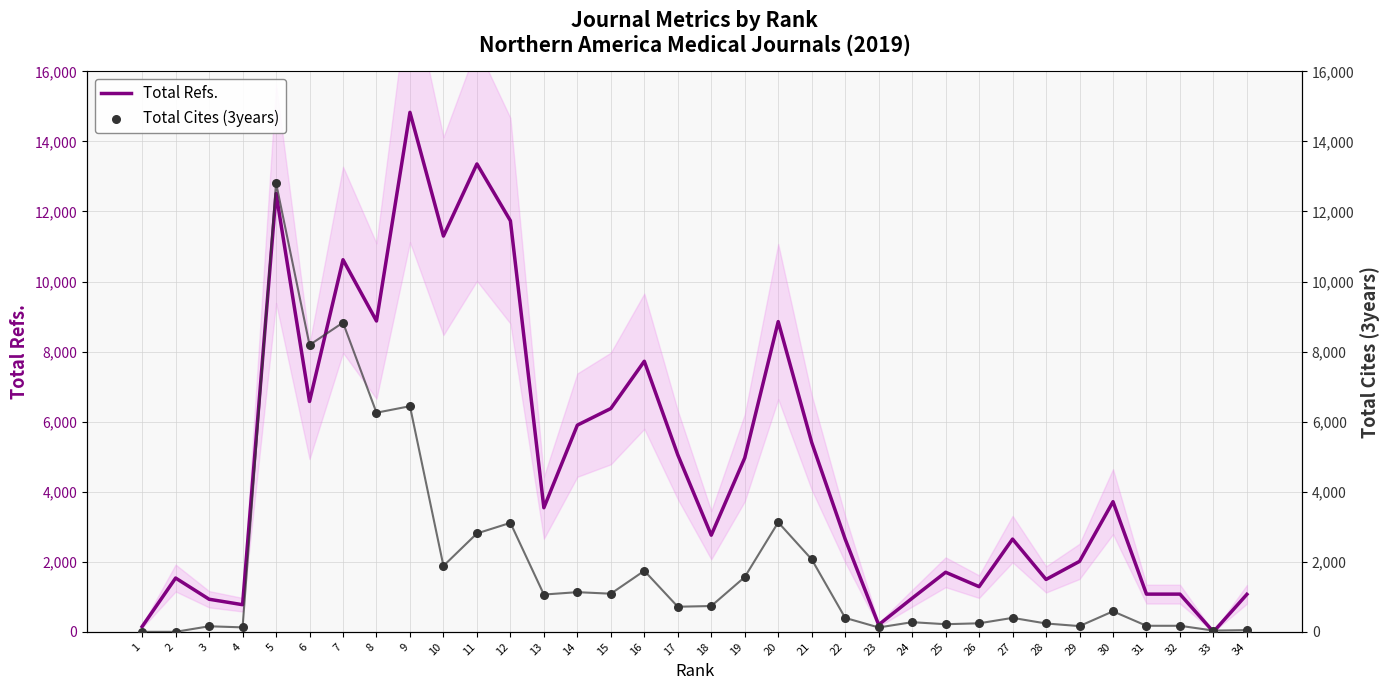

At which category is the sum across all series the highest?

5